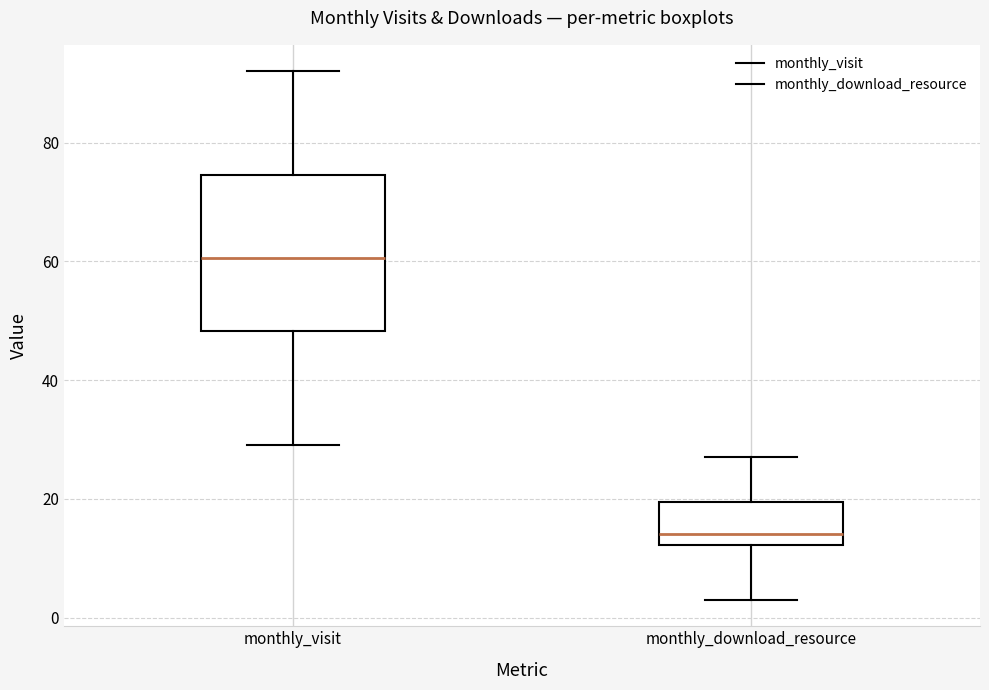

Reading left to right, transcribe this box plot: for each box, give where its median line is, the range the box spans, and where its two whiskers end, as read against the y-axis. The values are not printed on the chart, so give them approximately, as read against the axis.

monthly_visit: median 60, box 48 to 74, whiskers 30 to 92
monthly_download_resource: median 14, box 12 to 20, whiskers 4 to 28